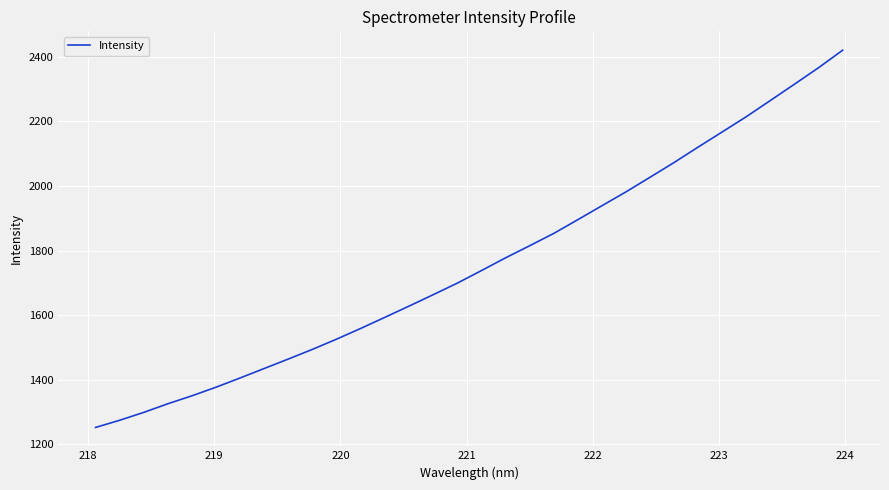

What is the difference between the maximum and minimum values?

1168.9